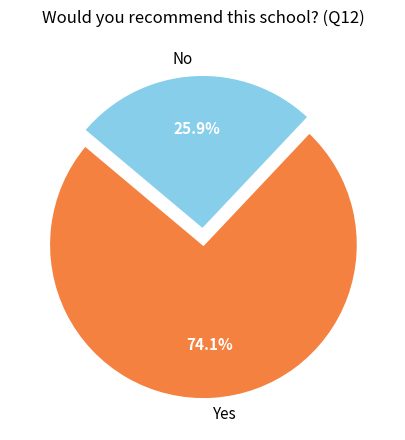

What portion of the pie excludes Yes?

25.9%